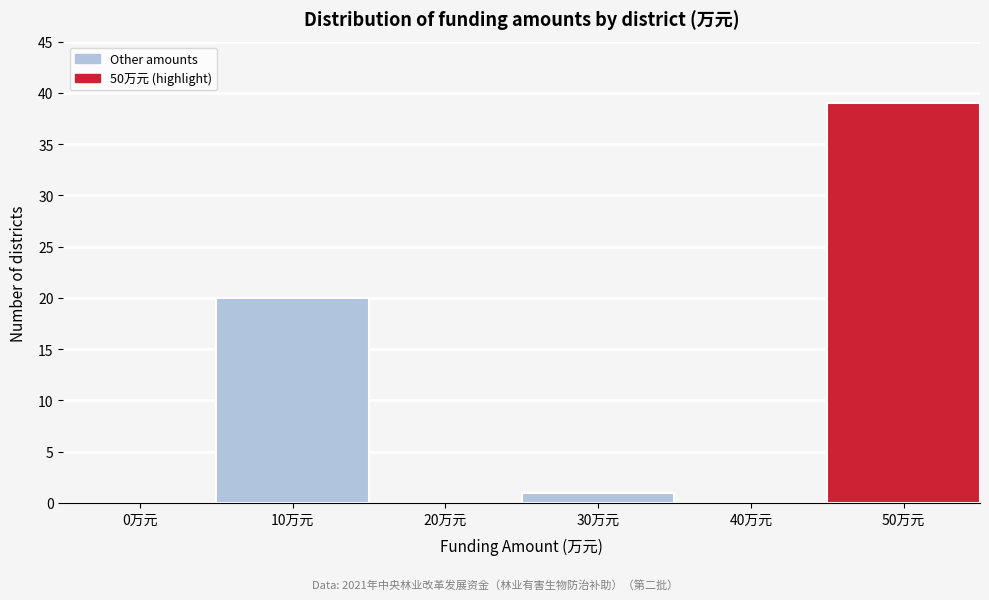

Reading right to left, list all the values displayed in this chart.

50万元=39	40万元=0	30万元=1	20万元=0	10万元=20	0万元=0